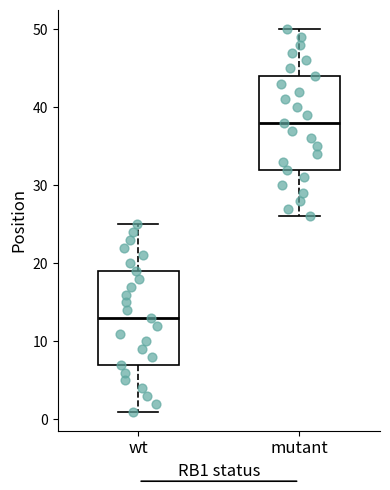

Where is the lower edge of the box for wt on the y-axis? The values are not printed on the chart, so give them approximately, as read against the axis.

7